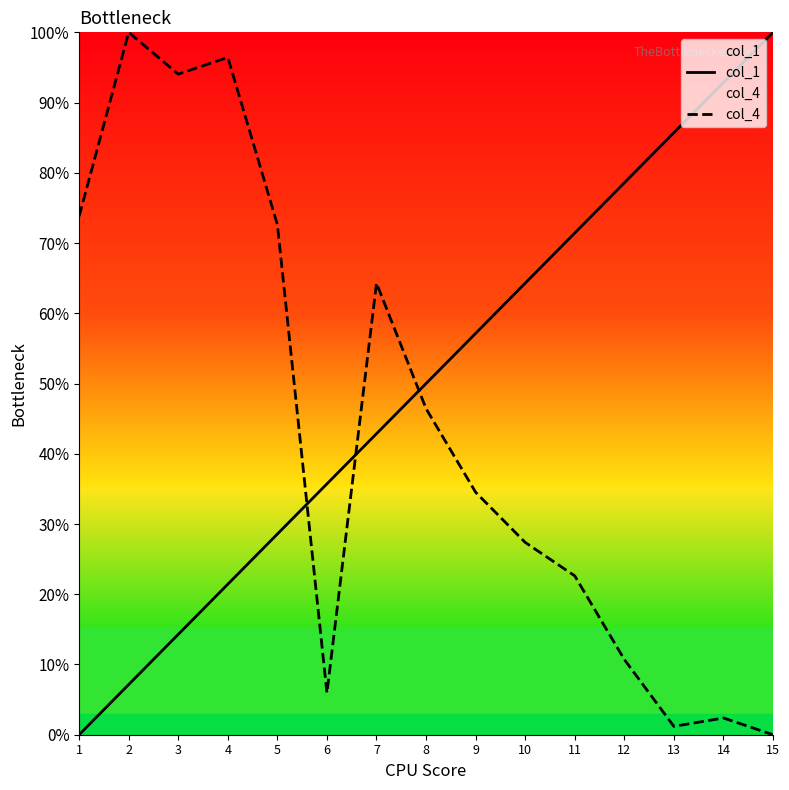

What are all the series names shown in the legend?

col_1, col_4